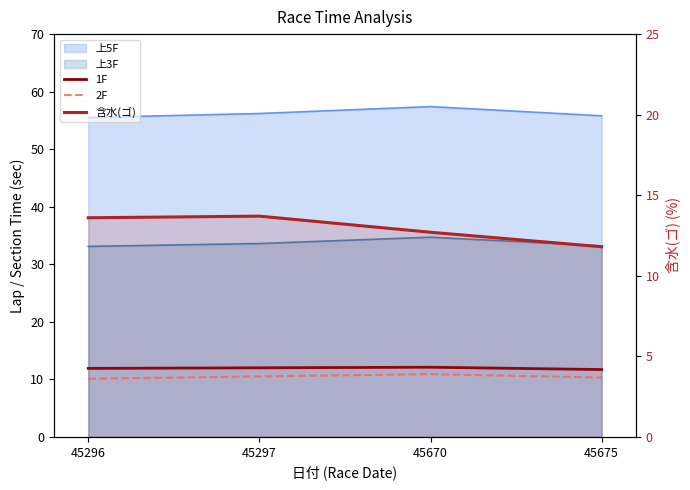

Does the chart have visible grid lines?

No